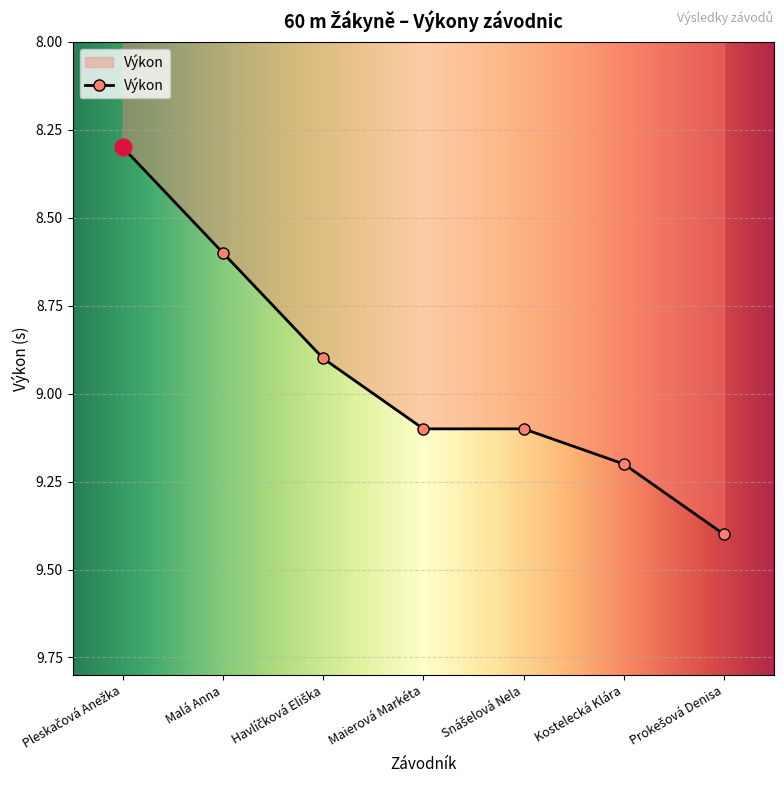

How many lines are shown in the chart?

1